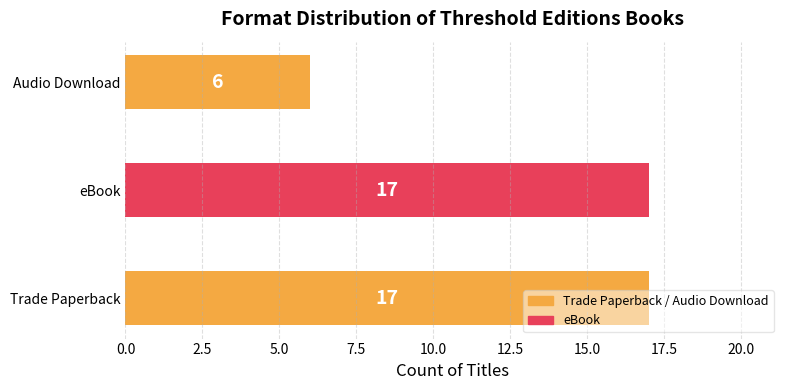

What is the average value?

13